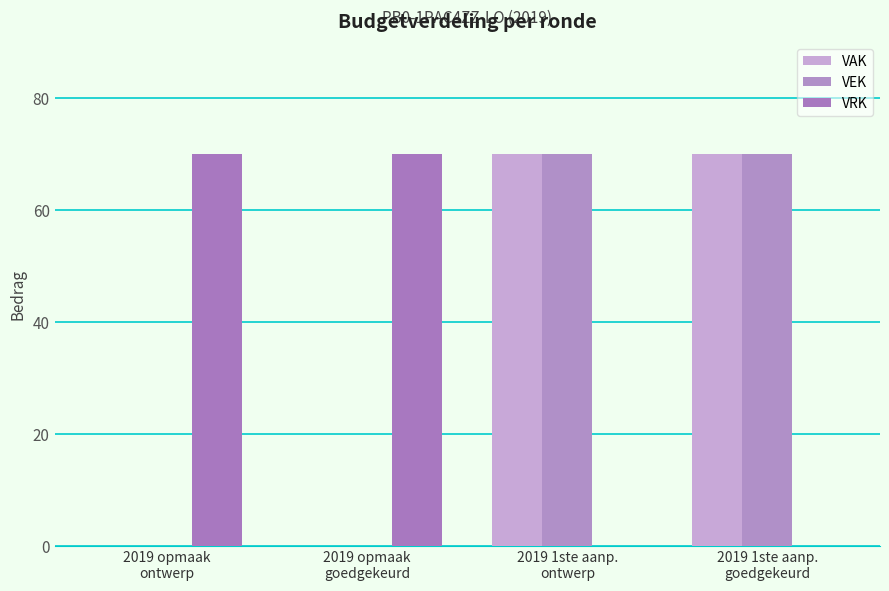

At how many categories does at least one series exceed 51?

4